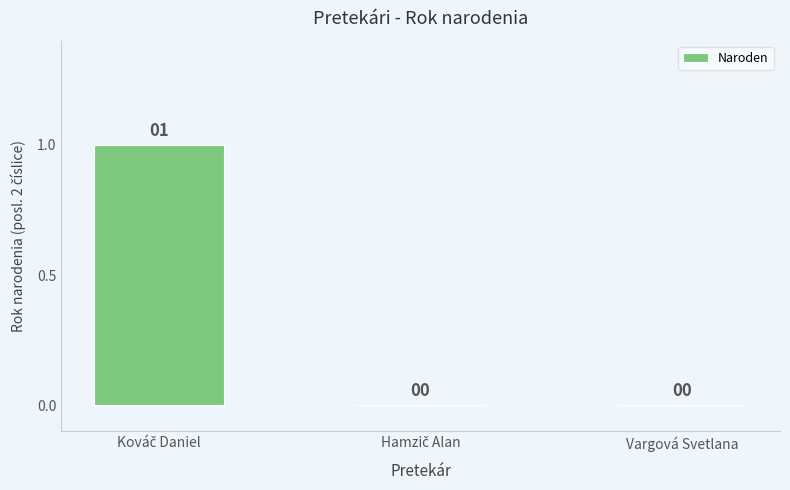

Is it true that the value at Vargová Svetlana is 0?

True